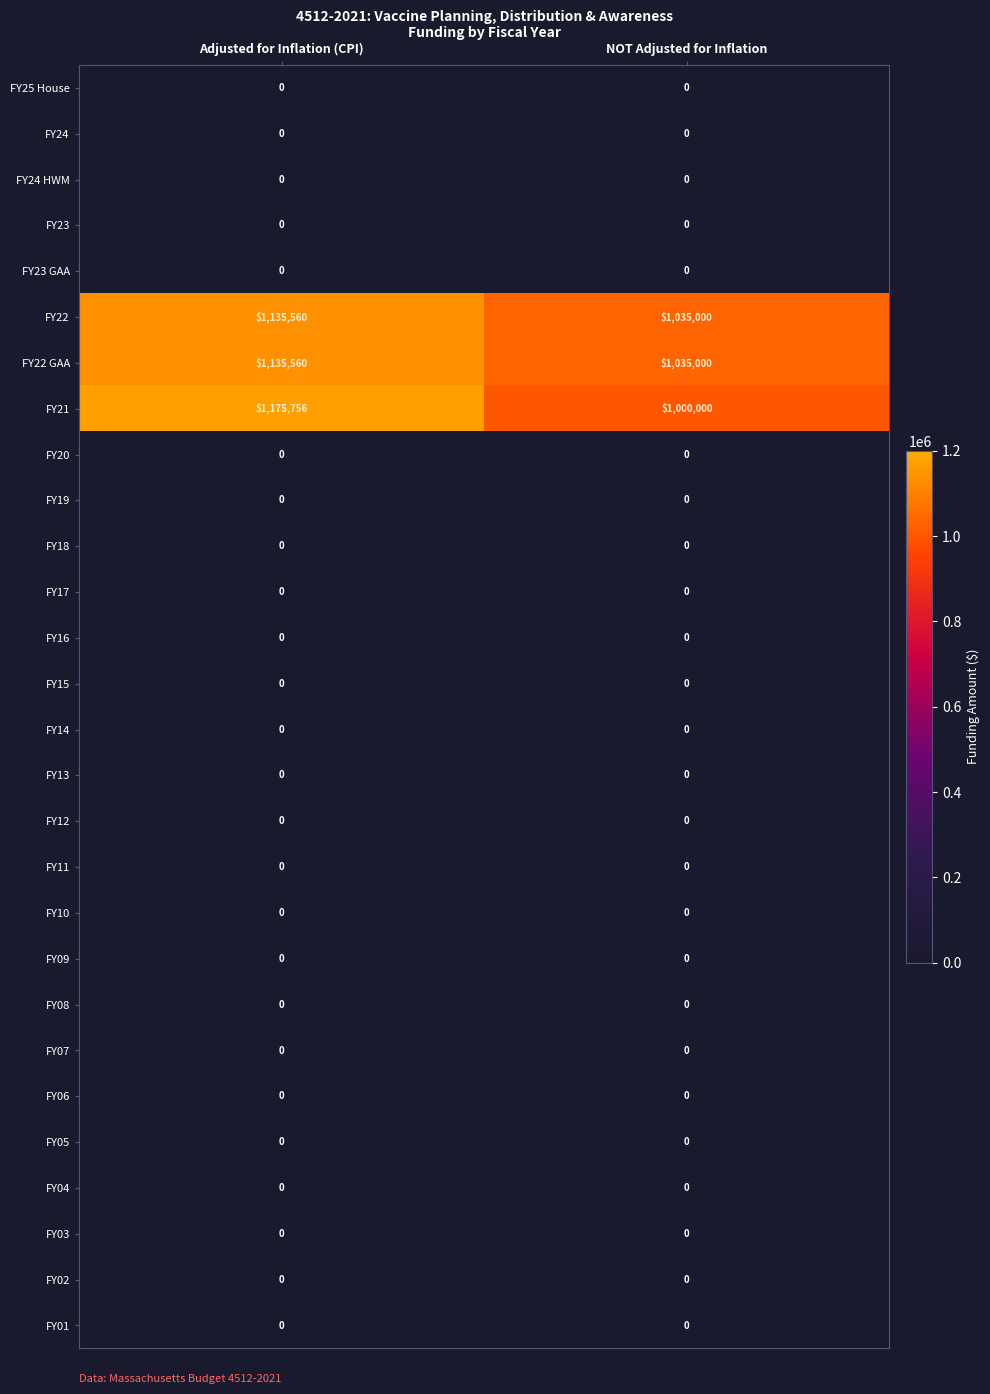

Which series has the largest total across all categories?

FY21